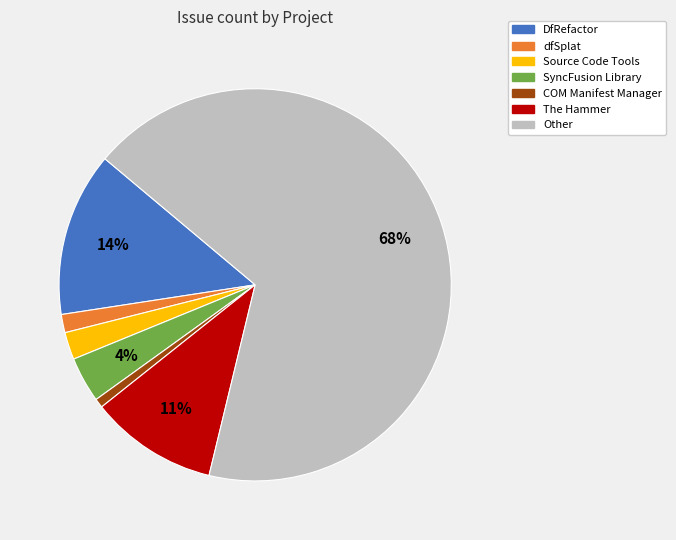

Is it true that dfSplat is 2% of the pie?

True